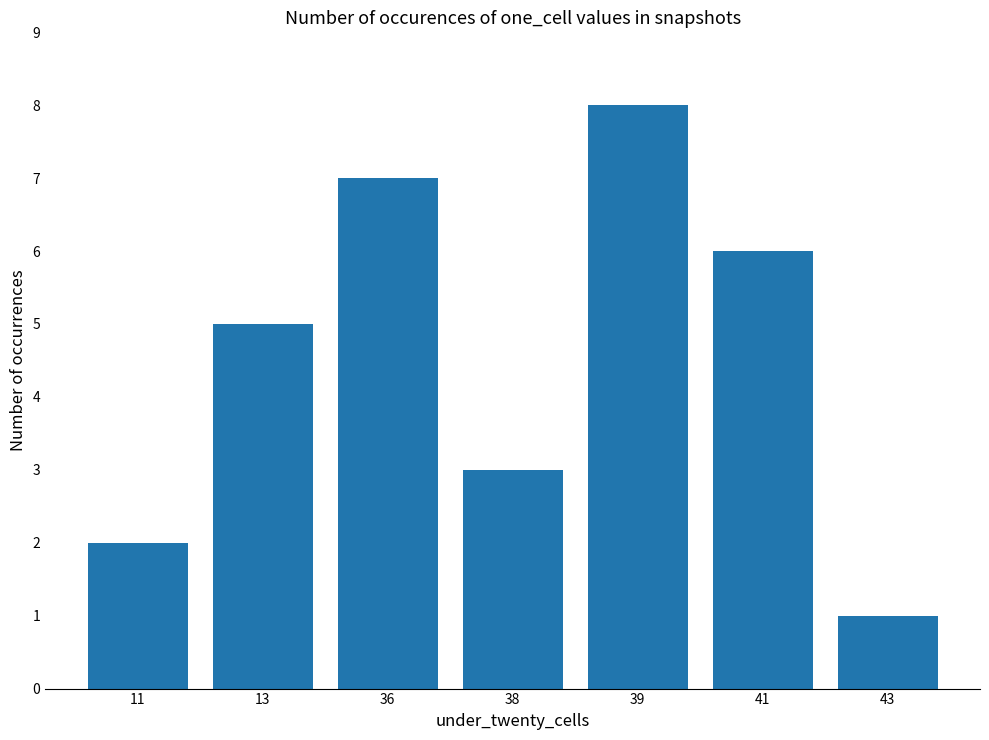

Approximately how many times larger is the value at 11 compared to 43?

2.0